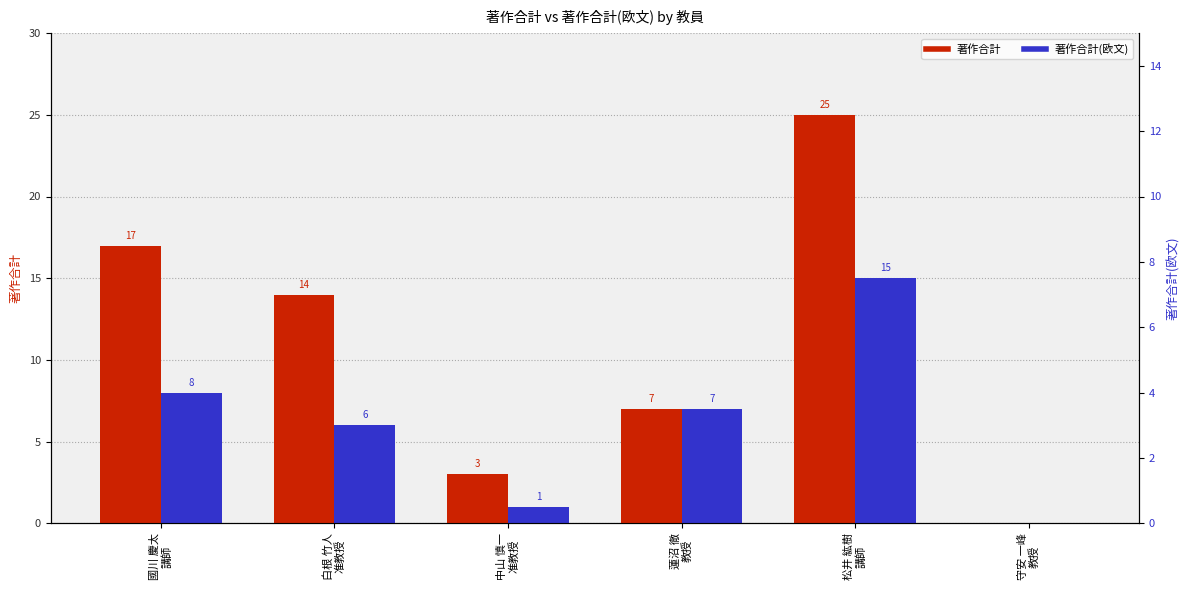

How many bars are there in each group?

2